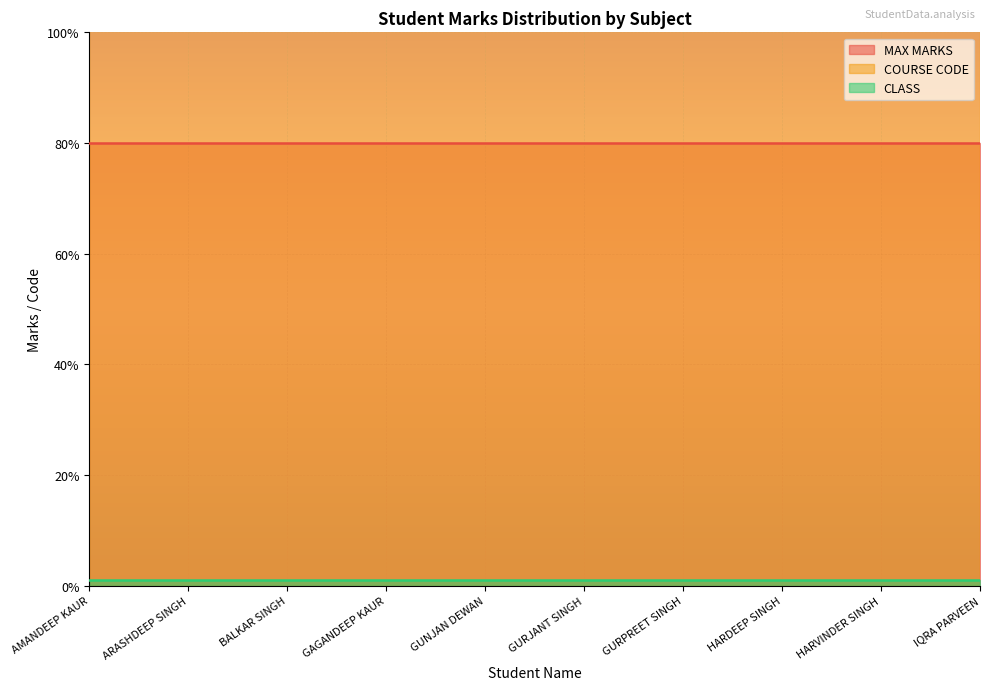

Which series changed the most between AMANDEEP KAUR and GURPREET SINGH?

MAX MARKS